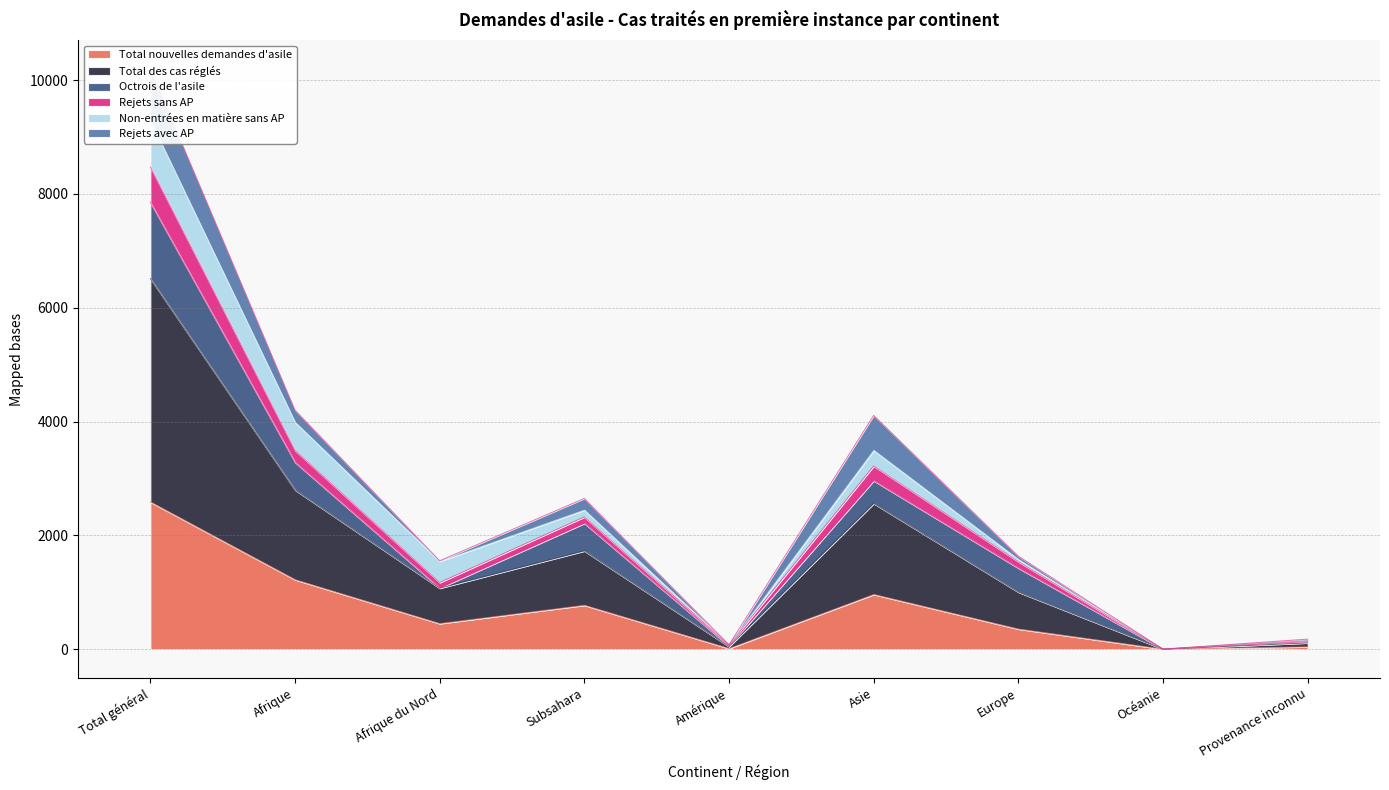

Where does the Total nouvelles demandes d'asile series first go above 449?

Total général